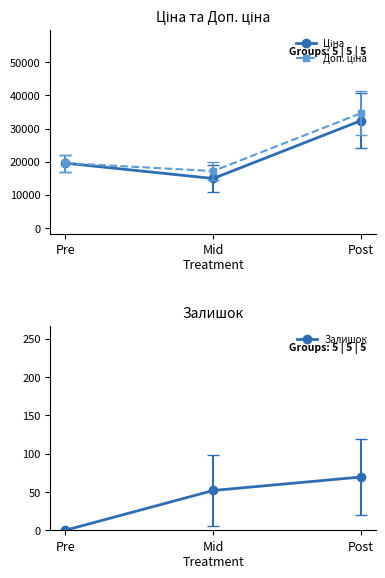

How many categories are shown in the chart?

3